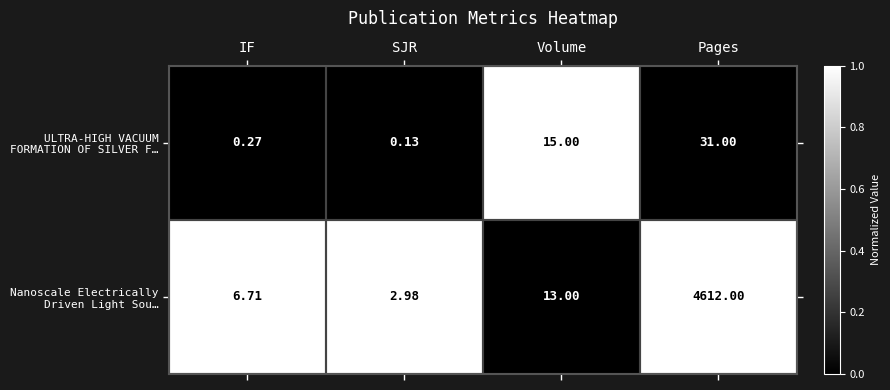

Which label corresponds to the largest value in the chart?

Pages